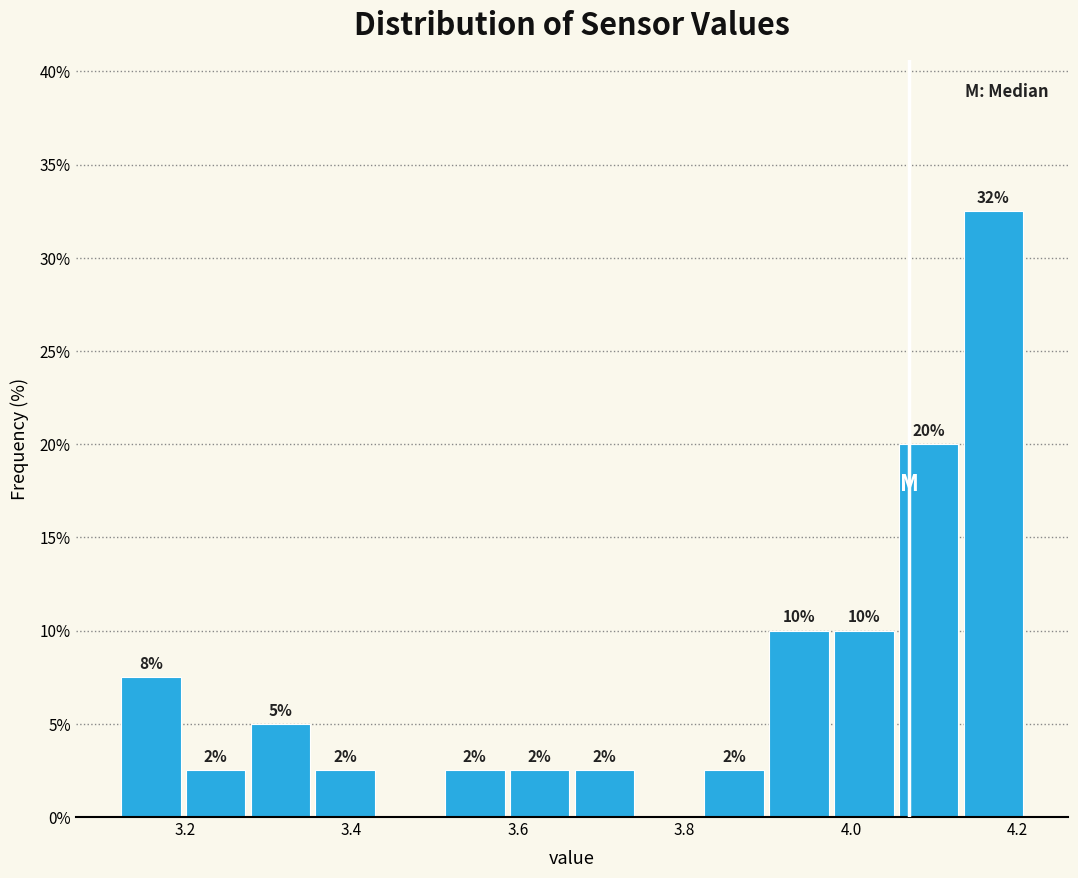

Read against the x-axis, roughly where is the centre of the tallest bar?

4.18